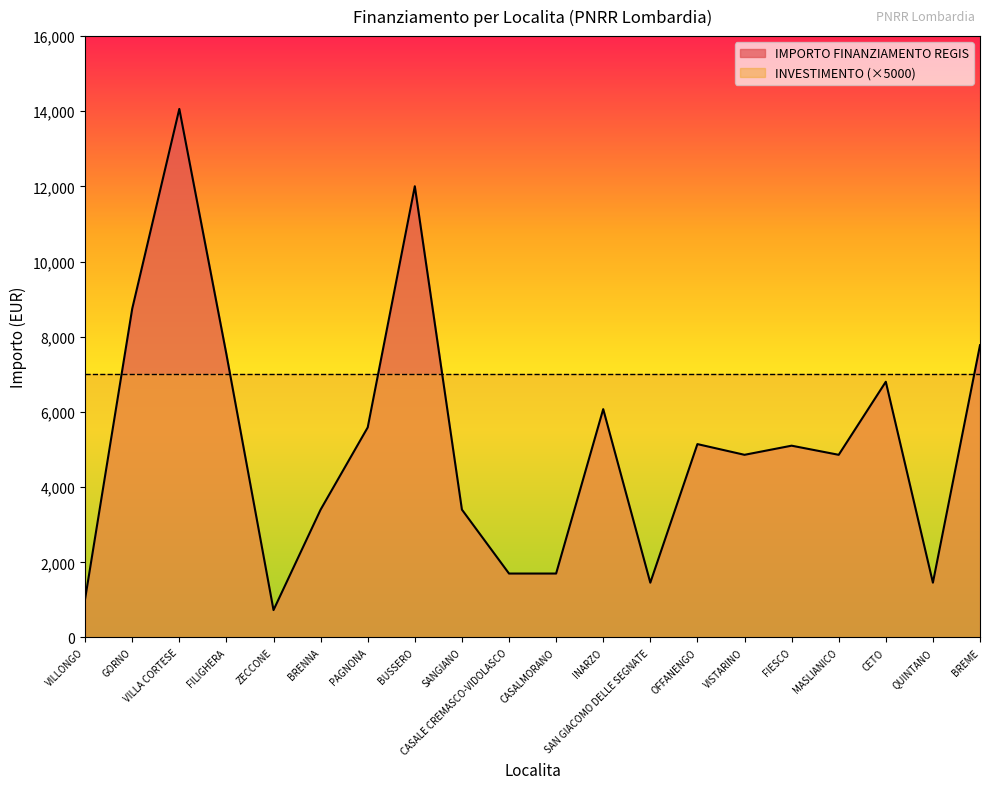

What is the difference between the maximum and minimum values?

13334